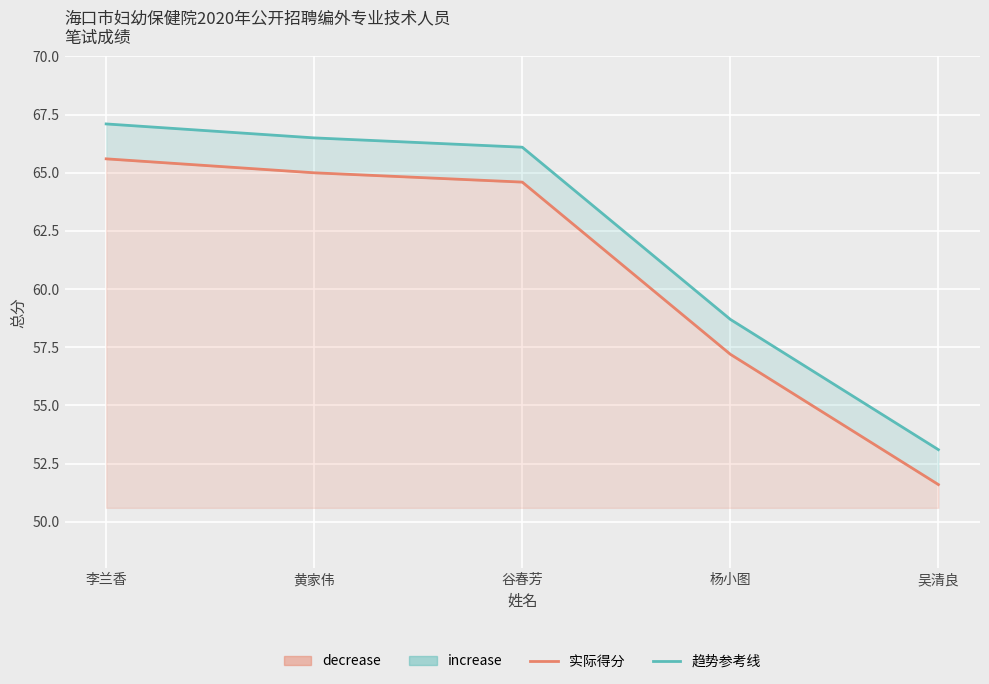

At which label is 总分 (趋势参考线) closest to 60?

杨小图